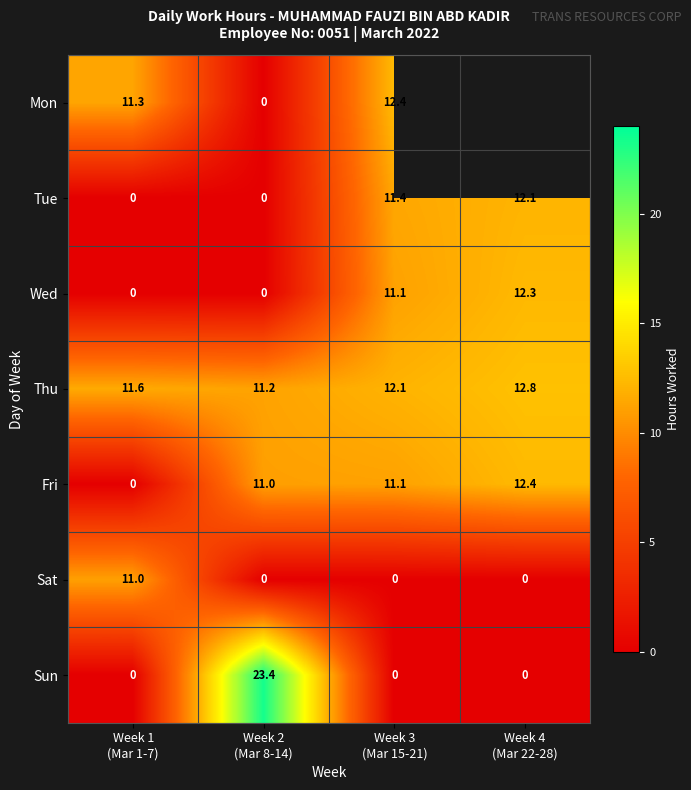

What is the difference between the maximum and minimum values in the Wed series?

12.3